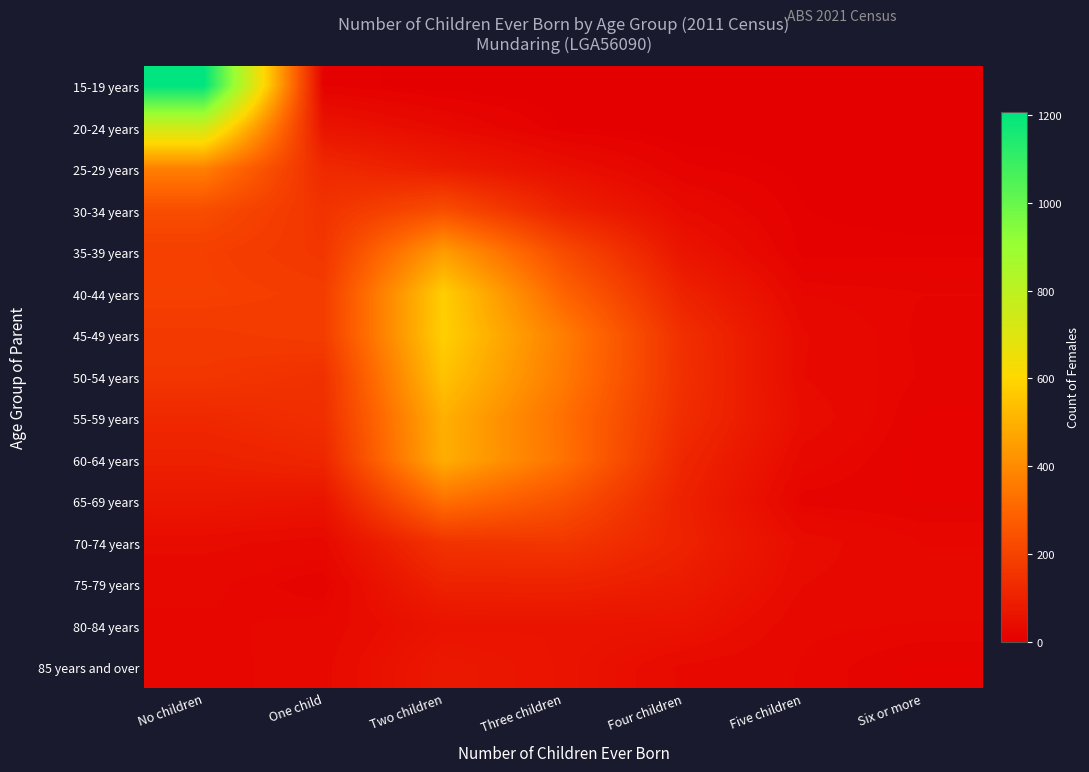

What is the spread (max minus min) of values at Five children?

41